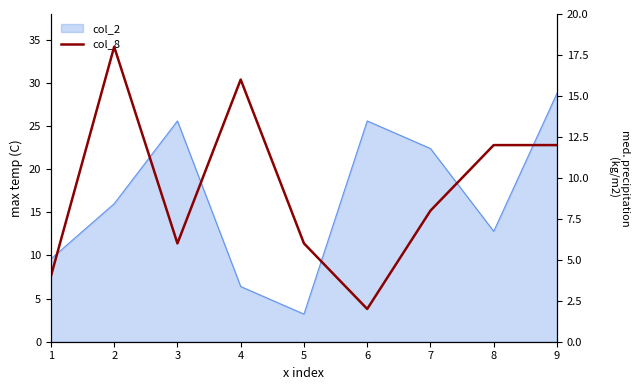

At which label is the value closest to 10?

7